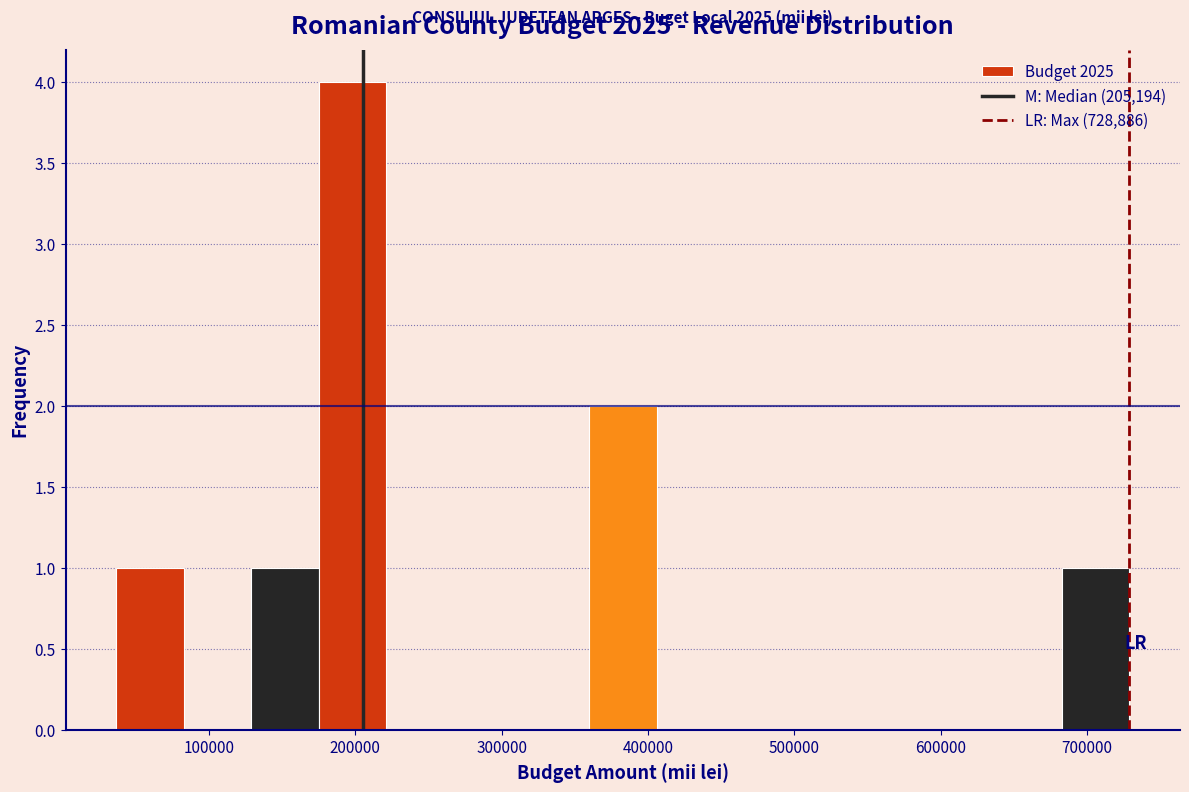

Which range on the x-axis has the tallest bar?

180000 to 220000